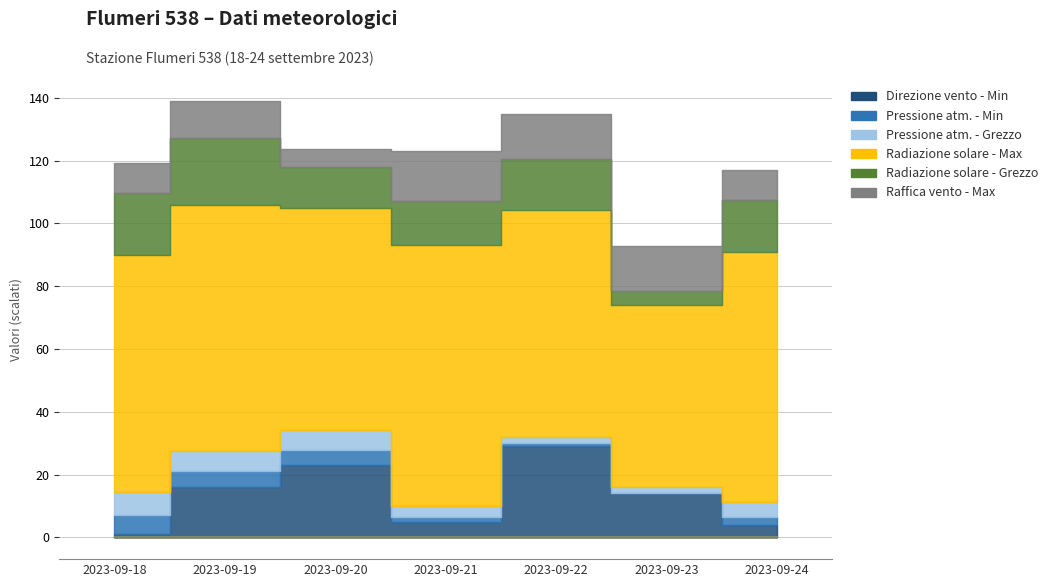

Reading left to right, transcribe all the data shown in this chart.

Direzione vento - Min: 1.0	16.0	23.0	5.0	29.0	14.0	4.0
Pressione atm. - Min: 954.1	953.1	952.7	949.6	949.0	948.2	950.5
Pressione atm. - Grezzo: 955.4	954.3	954.4	951.3	950.0	949.9	952.6
Radiazione solare - Max: 753.7	782.9	708.8	831.1	721.1	580.0	798.7
Radiazione solare - Grezzo: 198.0	216.2	130.5	141.6	164.8	44.0	164.1
Raffica vento - Max: 9.6	11.7	5.6	15.8	14.3	14.2	9.7